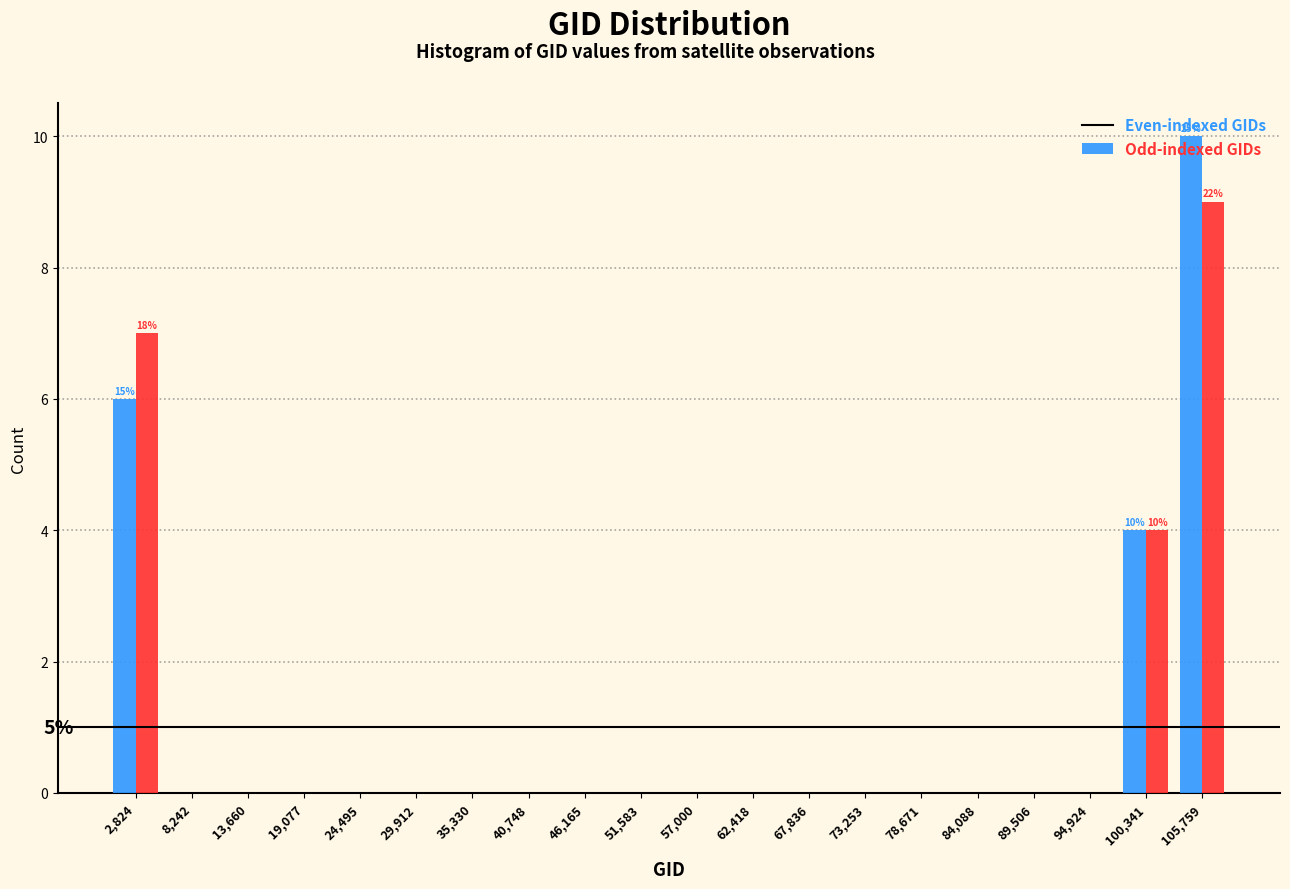

In the Even-indexed GIDs series, which range on the x-axis has the tallest bar?

103000 to 108000